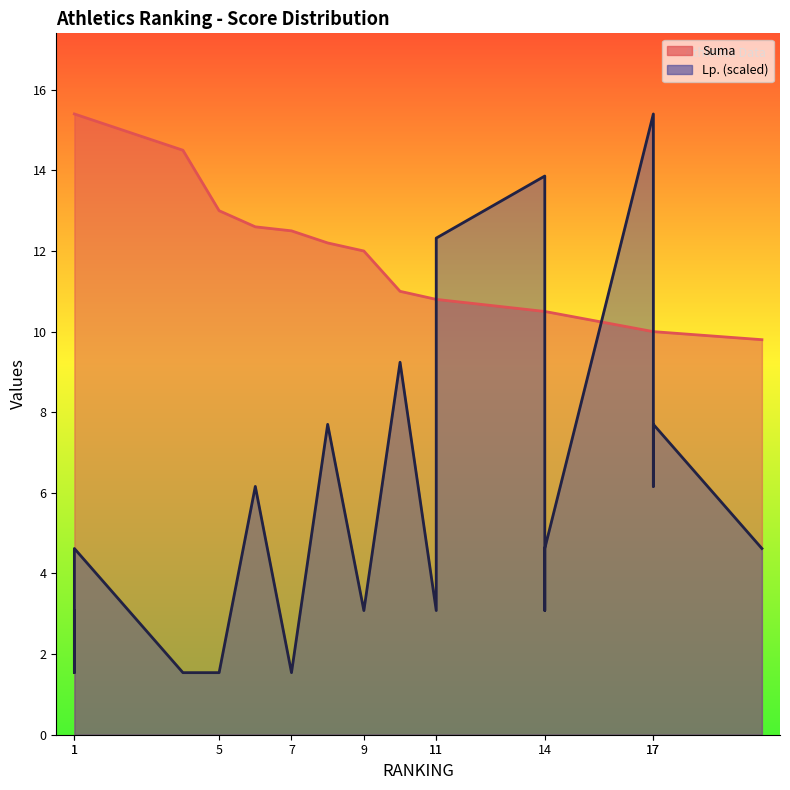

How many intersections are there between Lp. and Suma?

4